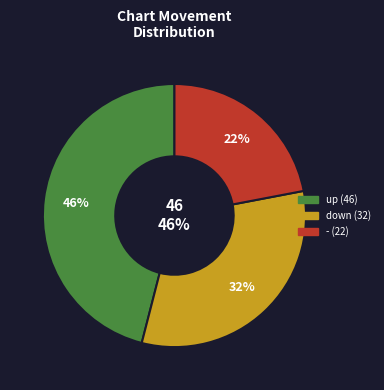

What is the smallest slice in the pie chart?

-